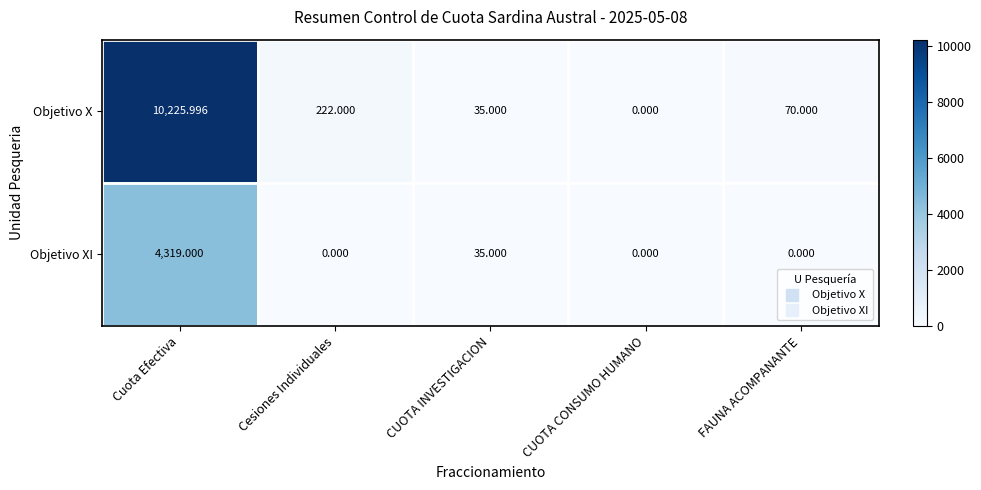

At which label does Objetivo X first exceed 70?

Cuota Efectiva